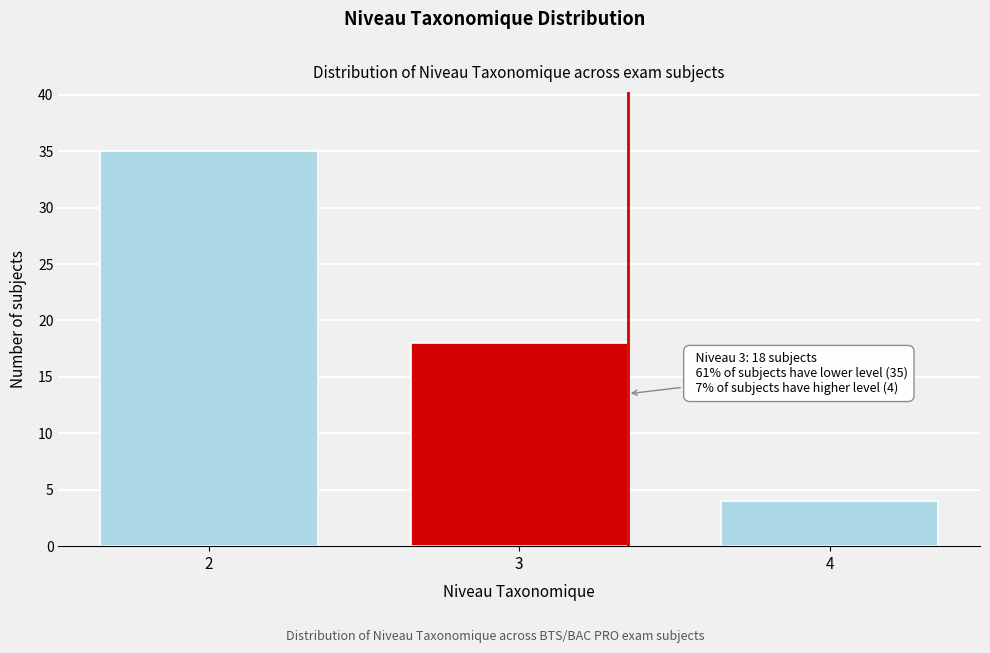

Reading left to right, extract all data points from this chart.

35	18	4